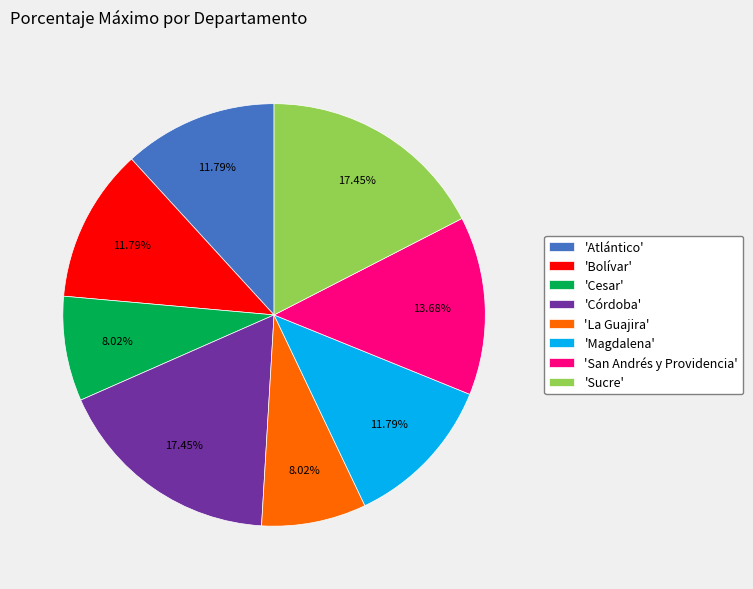

Do 'La Guajira' and 'Córdoba' together represent more than half of the pie?

No